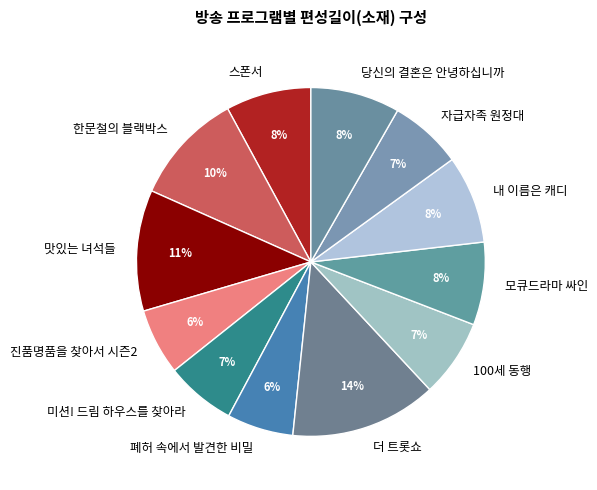

Do 미션! 드림 하우스를 찾아라 and 폐허 속에서 발견한 비밀 together represent more than half of the pie?

No